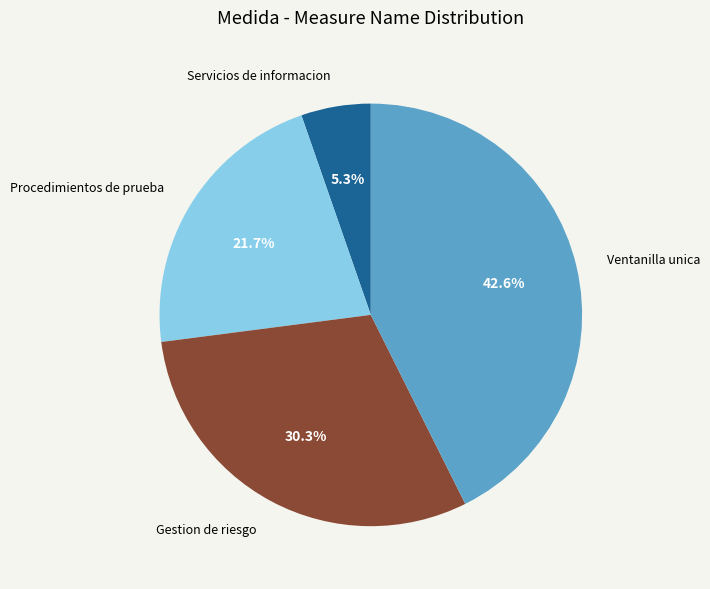

What is the ratio of the value at Gestion de riesgo to the value at Ventanilla unica?

0.7